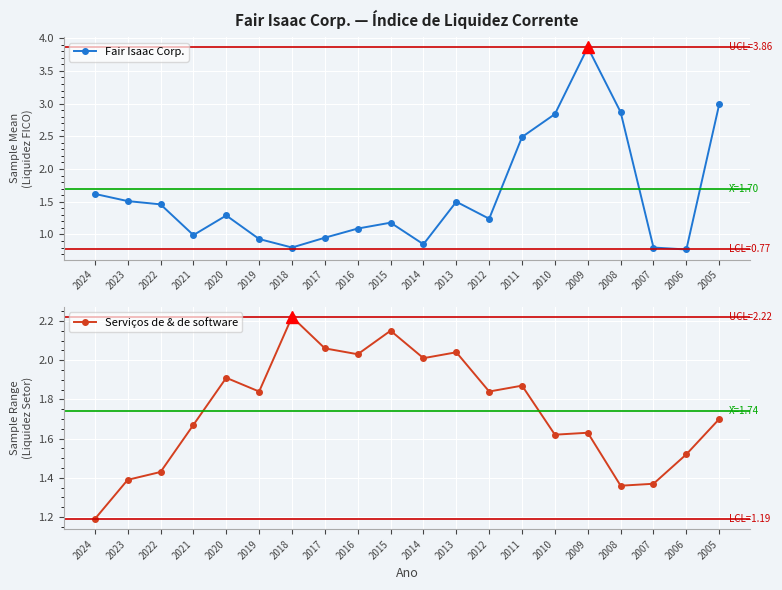

Is it true that Serviços de & de software equals 2.8 at 2011?

False